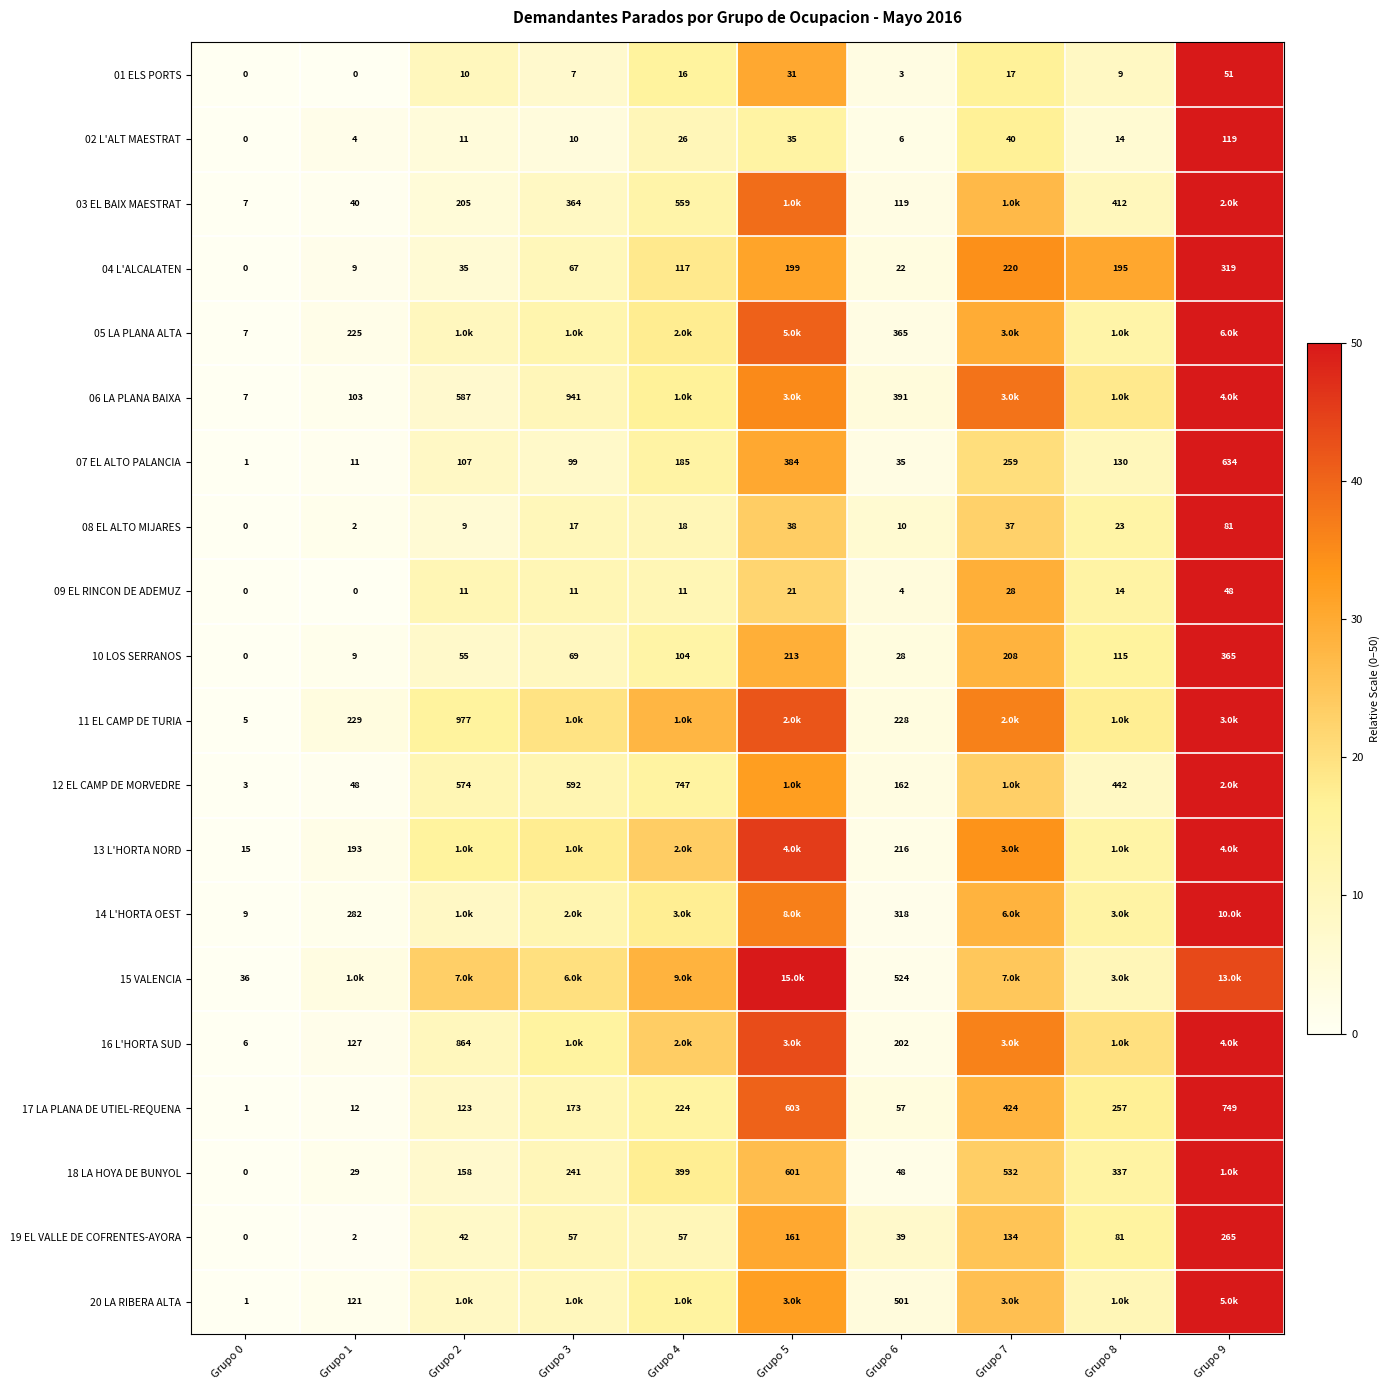

At how many categories does at least one series exceed 40?

2